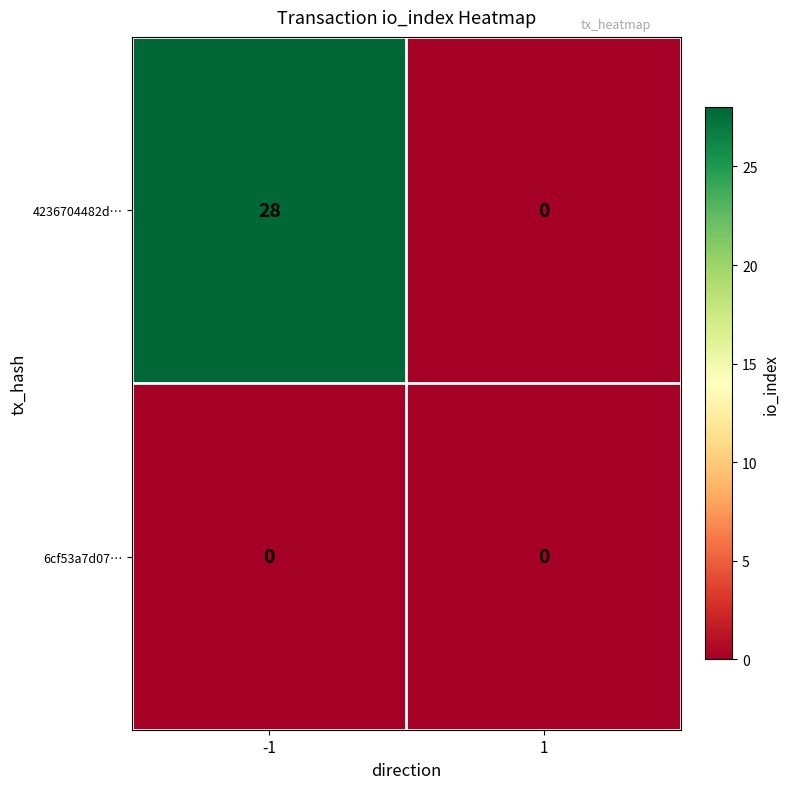

Which series has the widest spread of values?

4236704482d…